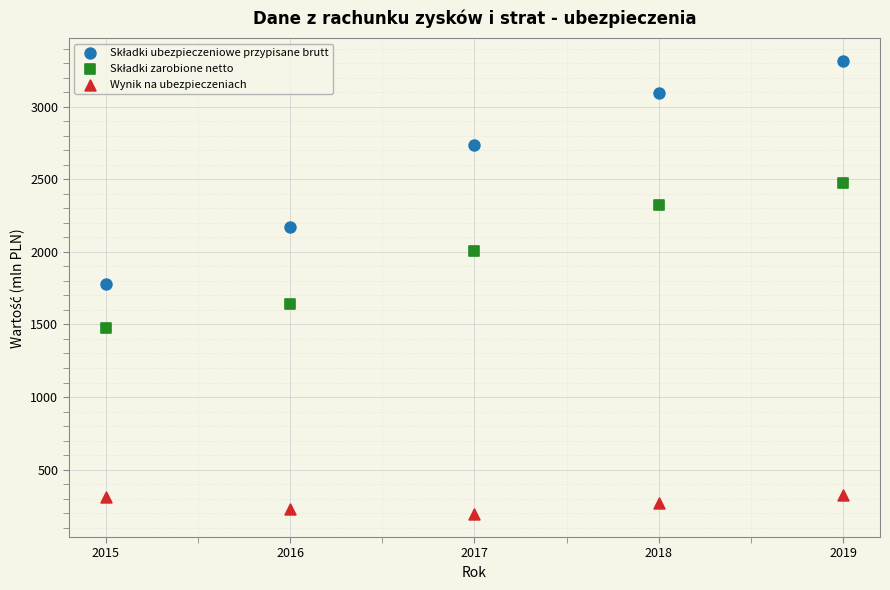

What is the X range (max minus min) for the scatter plot?

4